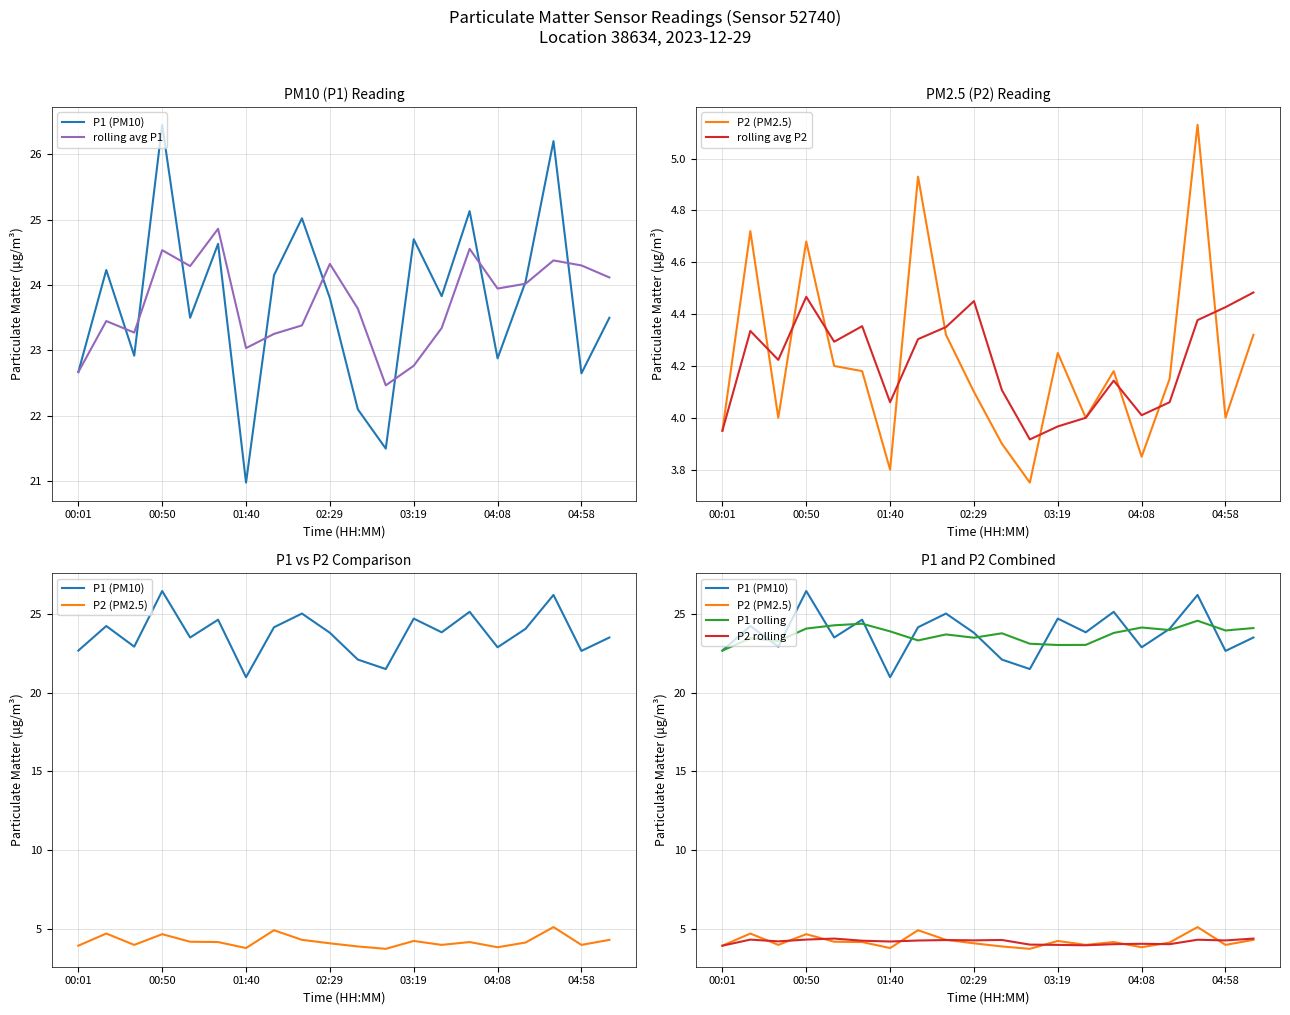

Is the value of rolling avg P1 at 15 greater than the value of P1 rolling at 17?

No